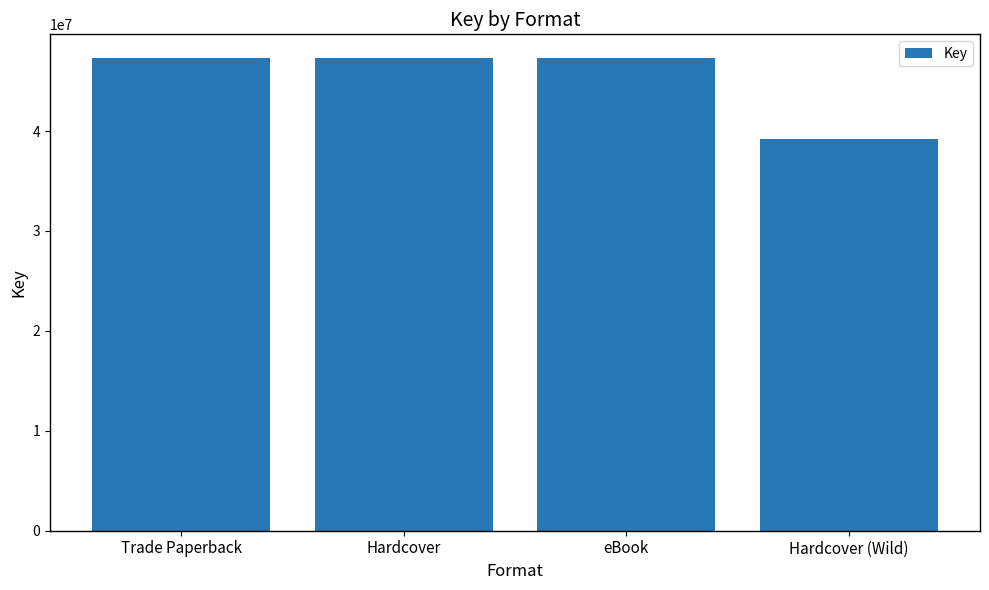

How many series are shown in this chart?

1